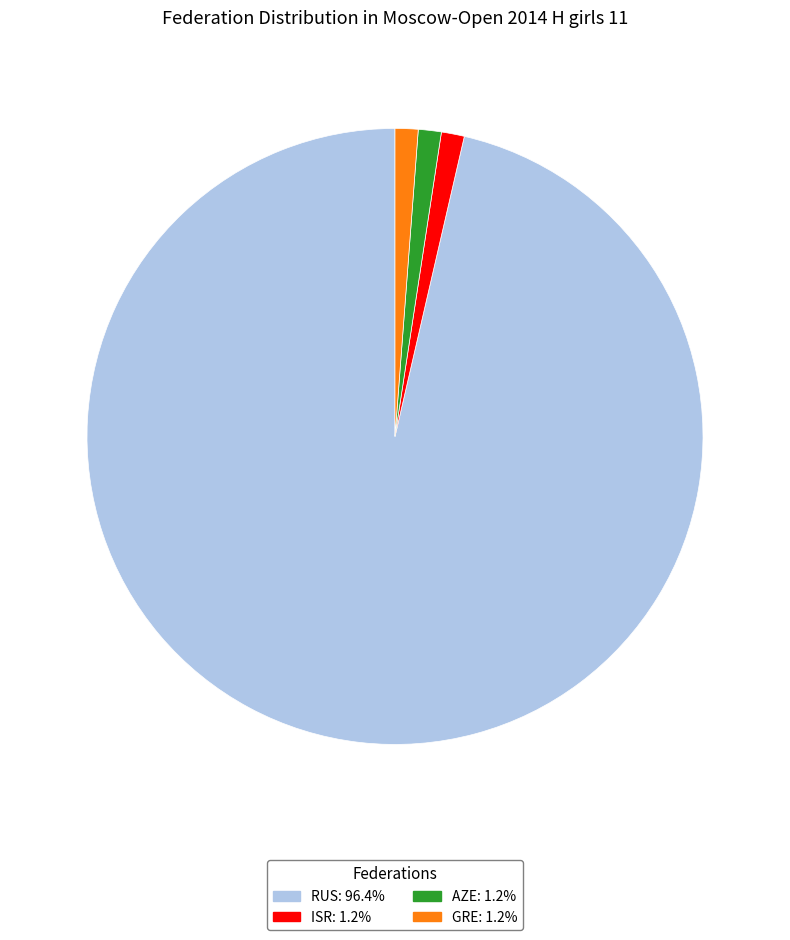

Approximately how many times larger is the value at GRE: 1.2% compared to ISR: 1.2%?

1.0